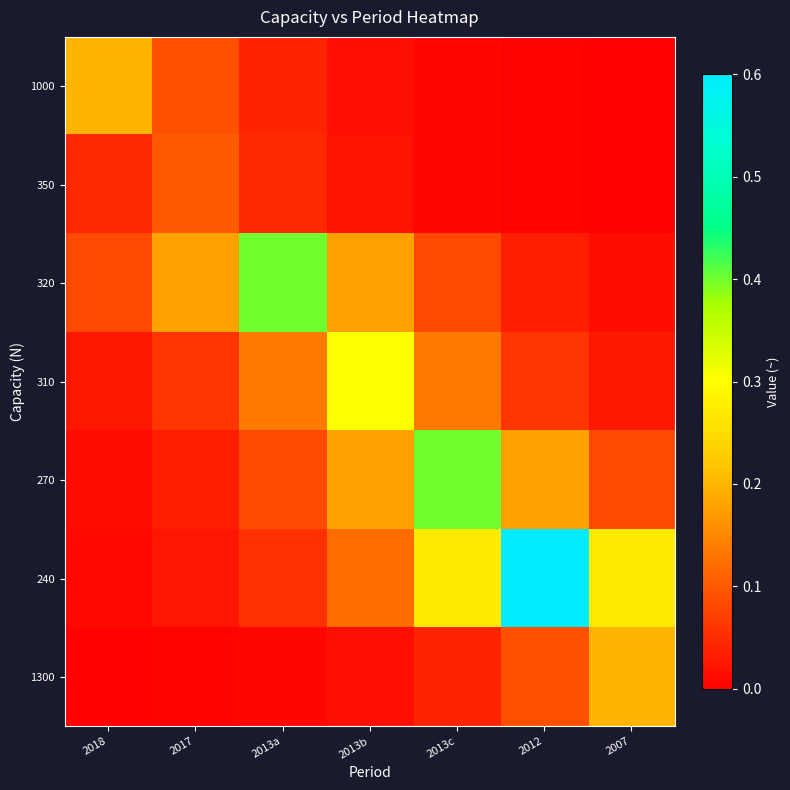

Reading left to right, transcribe all the data shown in this chart.

1000: 2018=0.2	2017=0.1	2013a=0.0	2013b=0.0	2013c=0.0	2012=0.0	2007=0.0
350: 2018=0.0	2017=0.1	2013a=0.0	2013b=0.0	2013c=0.0	2012=0.0	2007=0.0
320: 2018=0.1	2017=0.2	2013a=0.4	2013b=0.2	2013c=0.1	2012=0.0	2007=0.0
310: 2018=0.0	2017=0.1	2013a=0.1	2013b=0.3	2013c=0.1	2012=0.1	2007=0.0
270: 2018=0.0	2017=0.0	2013a=0.1	2013b=0.2	2013c=0.4	2012=0.2	2007=0.1
240: 2018=0.0	2017=0.0	2013a=0.1	2013b=0.1	2013c=0.3	2012=0.6	2007=0.3
1300: 2018=0.0	2017=0.0	2013a=0.0	2013b=0.0	2013c=0.0	2012=0.1	2007=0.2